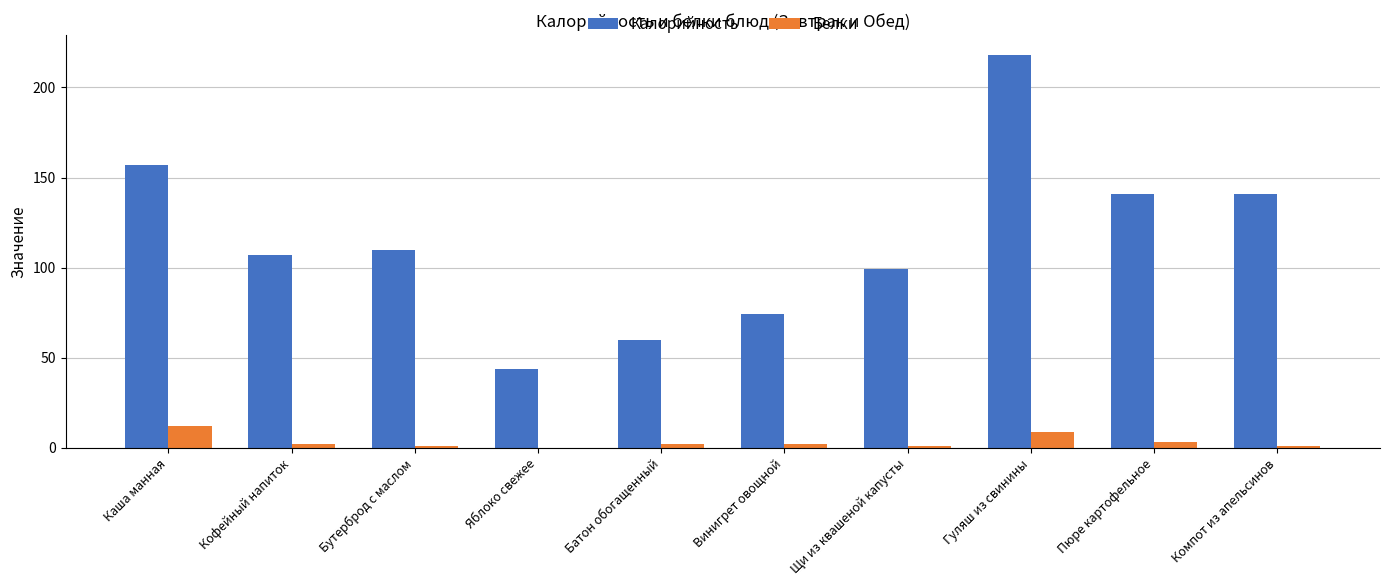

What is the maximum value shown in the chart?

218